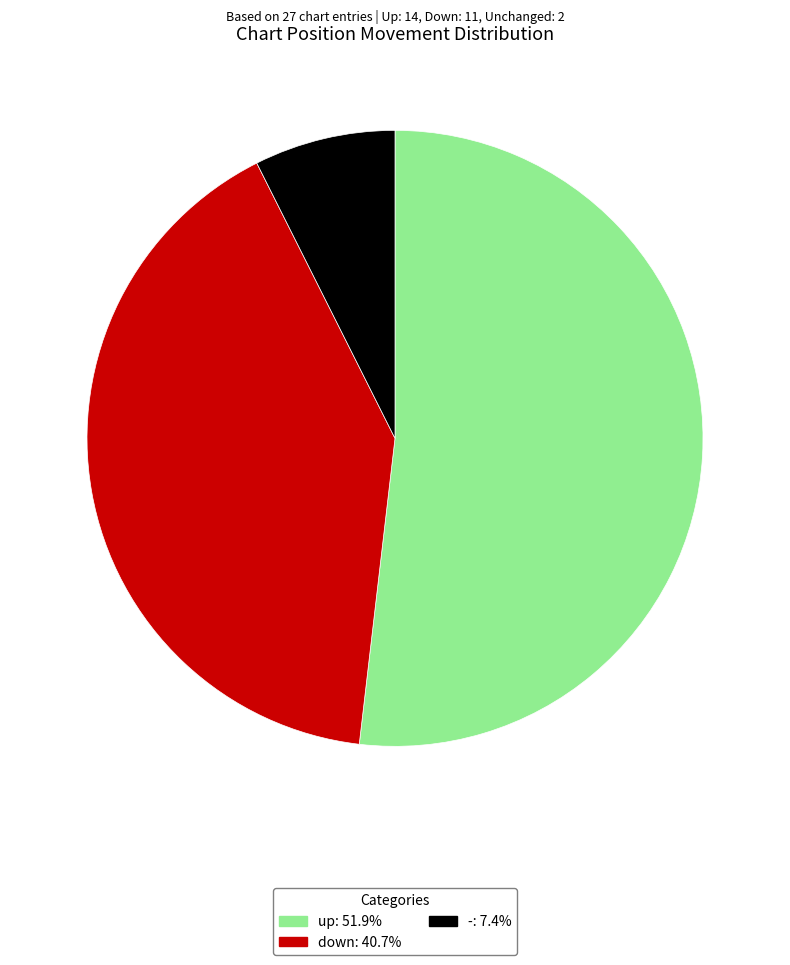

Count the number of slices in the pie.

3